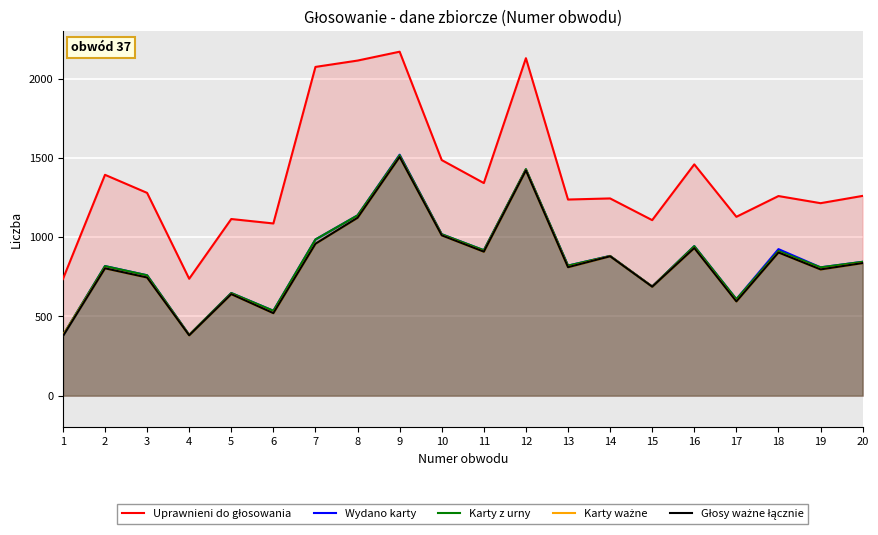

At which label is Karty z urny closest to 949?

16